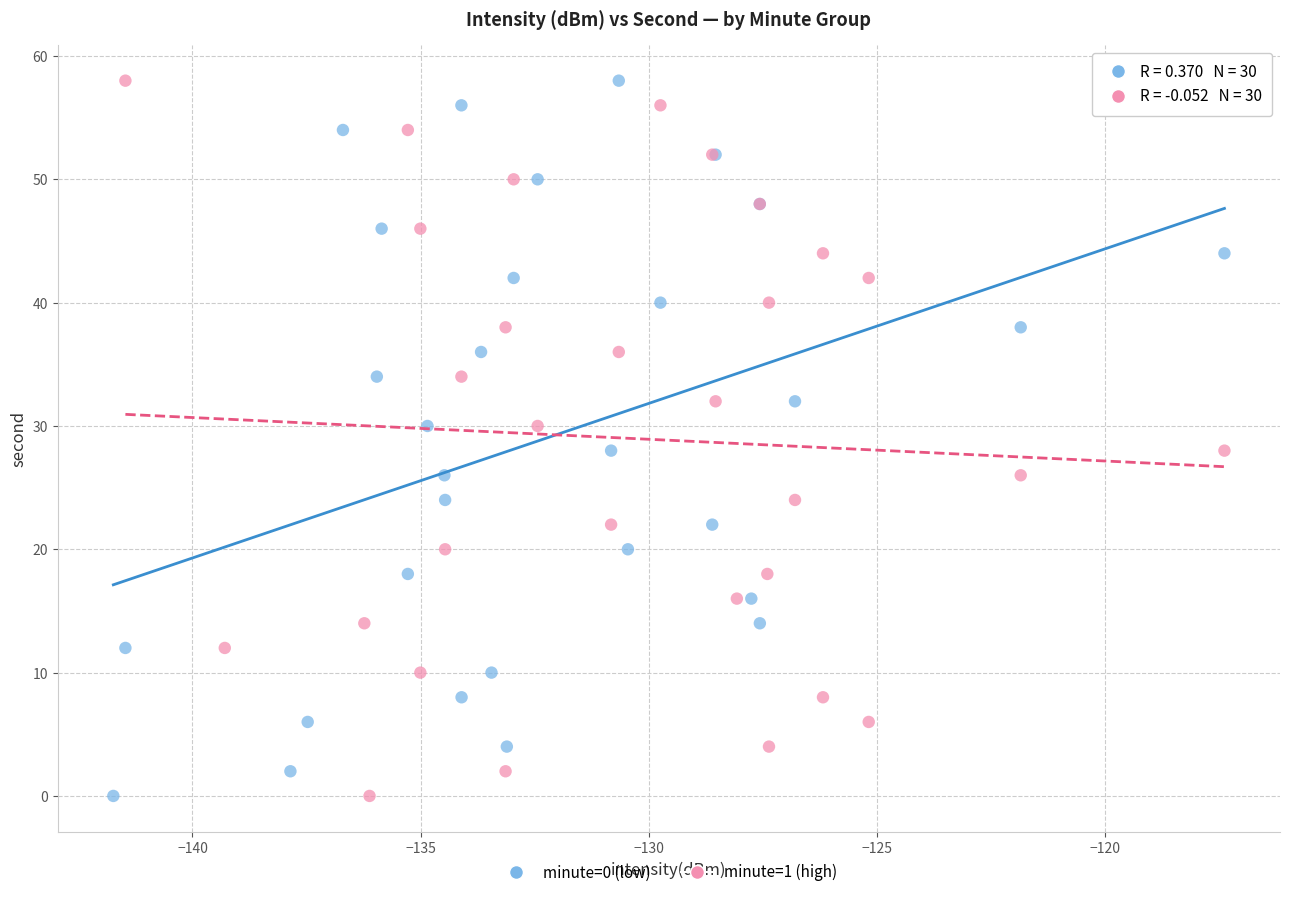

What are all the series names shown in the legend?

minute=0 (low), minute=1 (high)